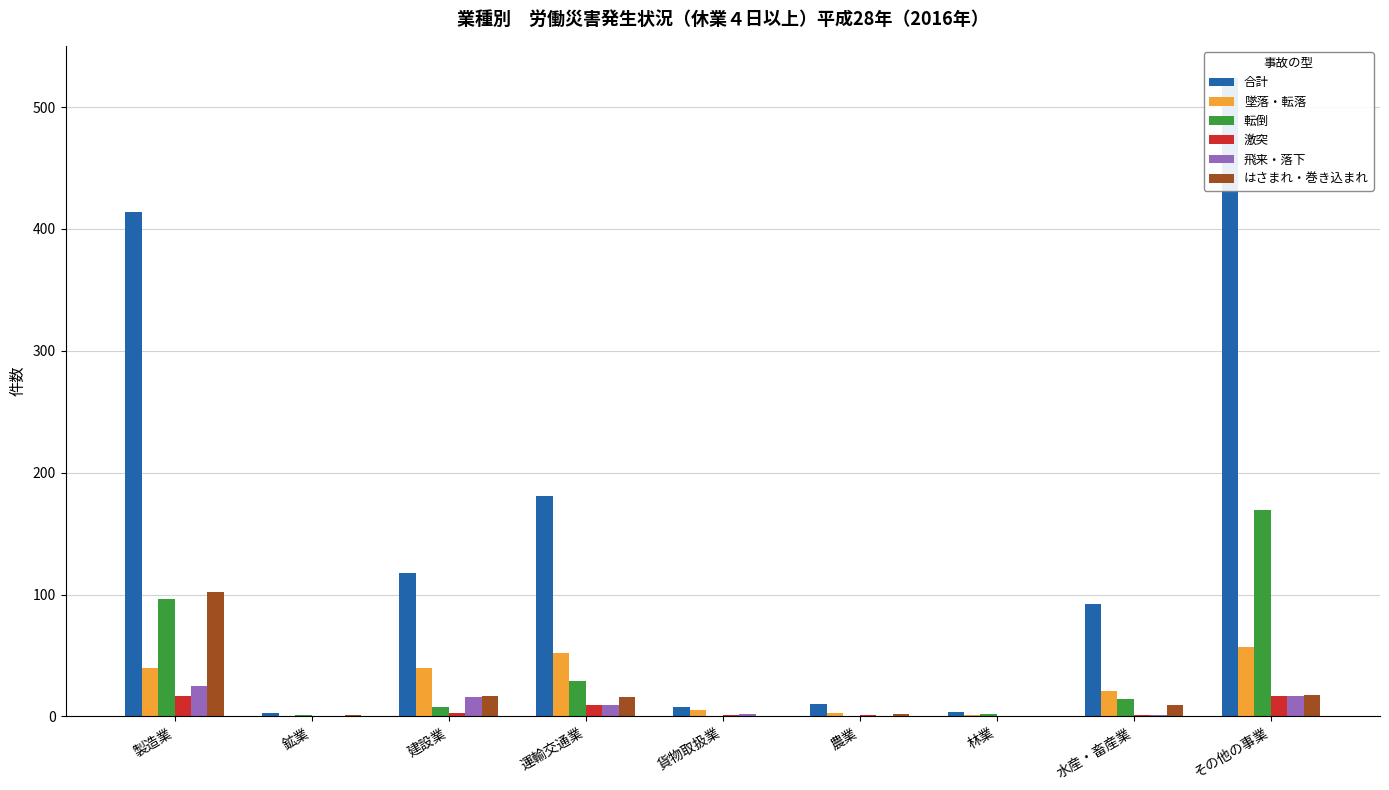

How many data points does each series have?

9